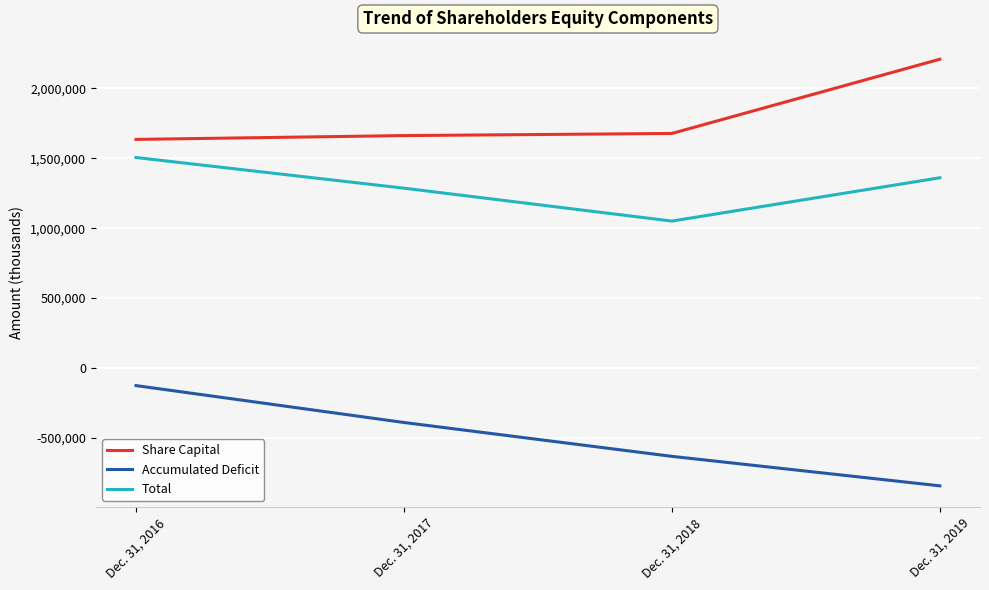

Reading right to left, extract all data points from this chart.

Share Capital: 2208529	1677510	1662221	1635000
Accumulated Deficit: -843238	-632261	-390099	-126169
Total: 1360412	1050607	1286106	1505361